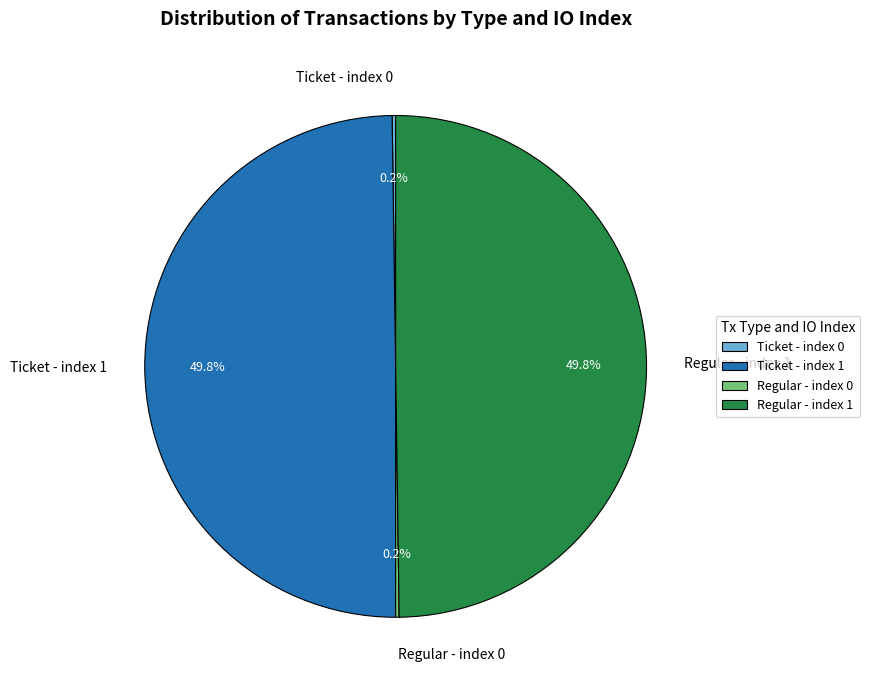

What percentage do Ticket - index 1 and Regular - index 1 together represent?

100.0%